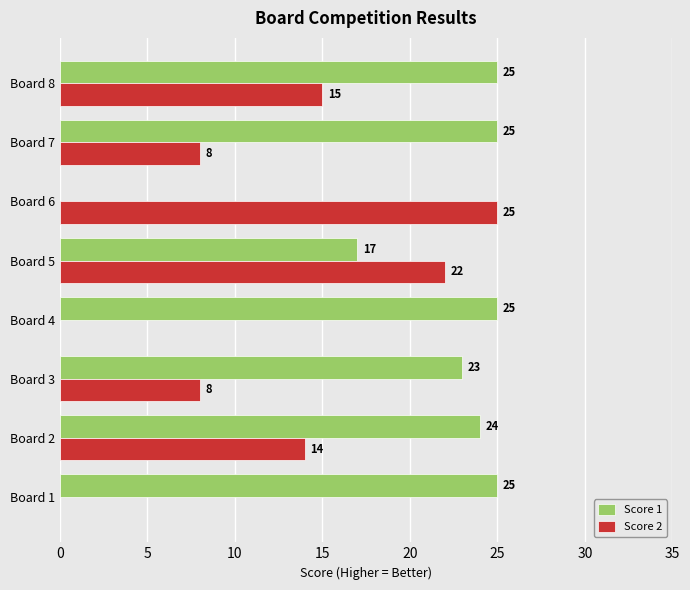

What is the sum of all Score 1 values?

164